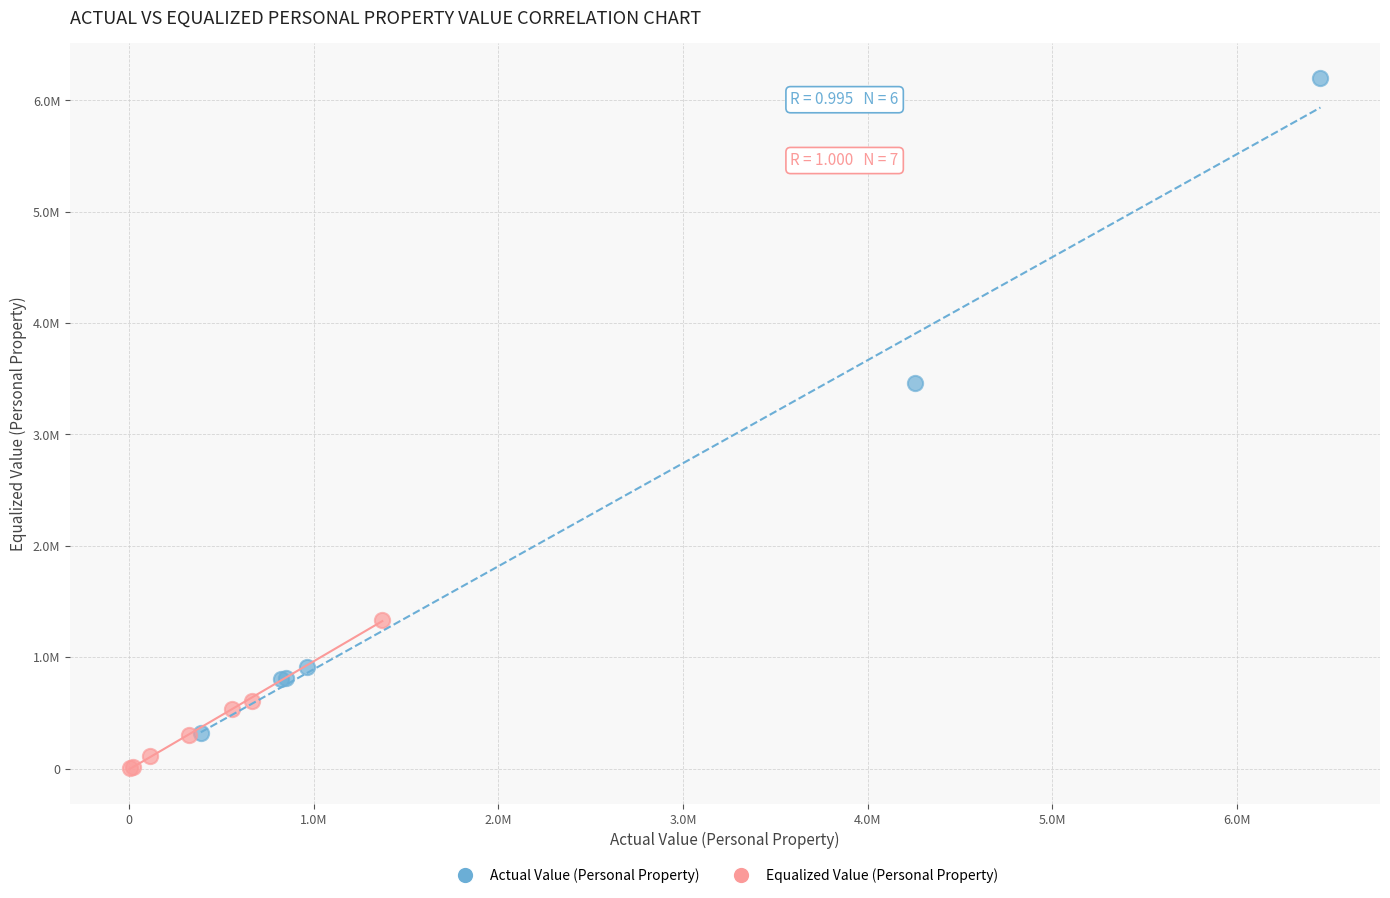

Which series reaches the maximum Y coordinate?

Actual Value (Personal Property)